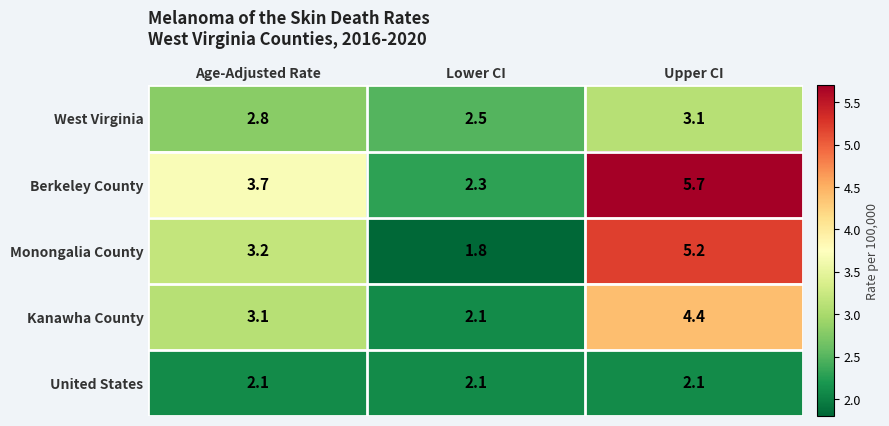

How many data points in Kanawha County are above 3?

2